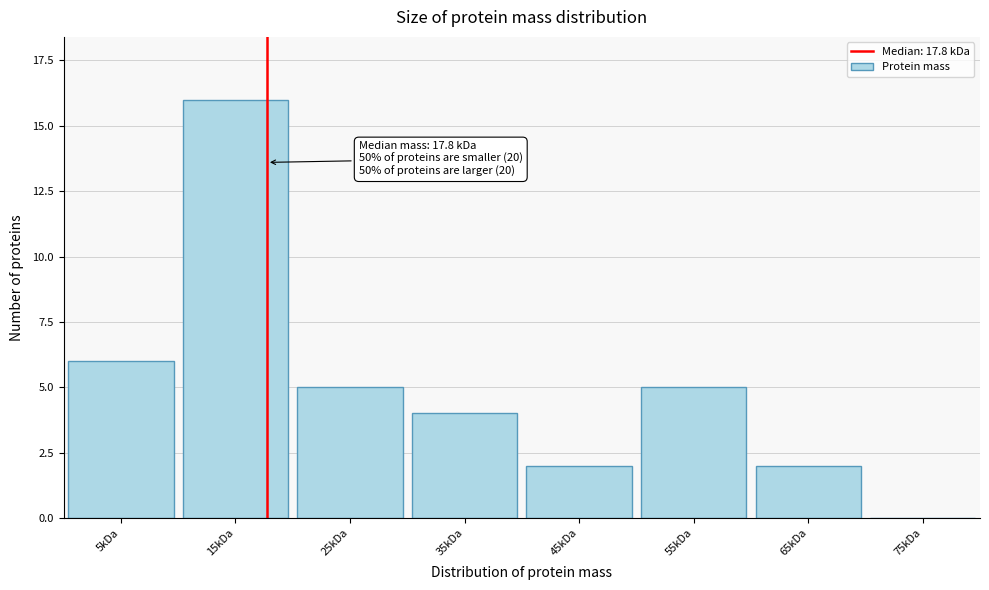

Reading right to left, what are all the values shown in this chart?

75kDa=0	65kDa=2	55kDa=5	45kDa=2	35kDa=4	25kDa=5	15kDa=16	5kDa=6